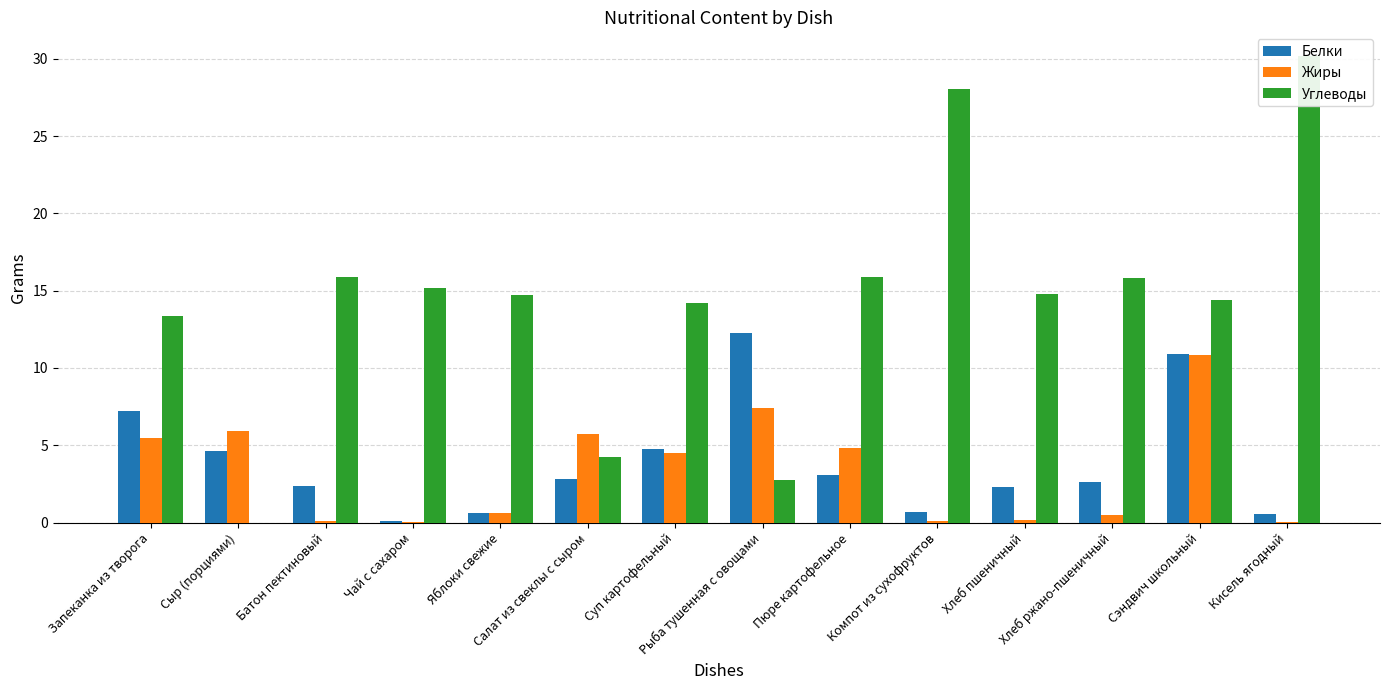

What is the sum of all Жиры values?

46.2